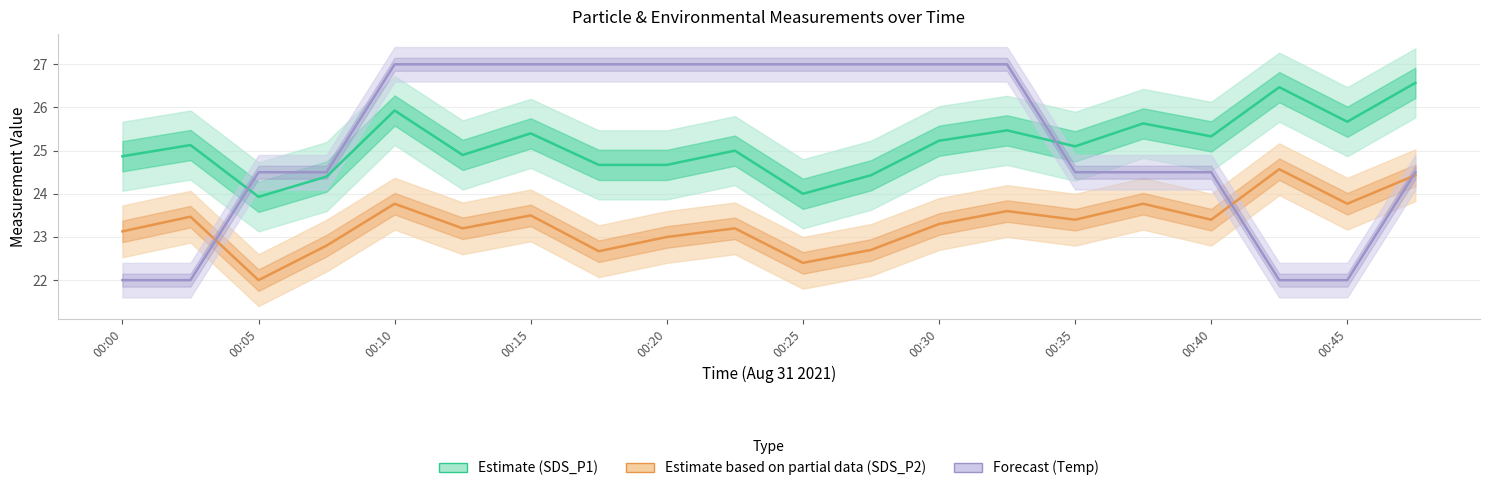

Which series has the largest total across all categories?

Forecast (Temp)